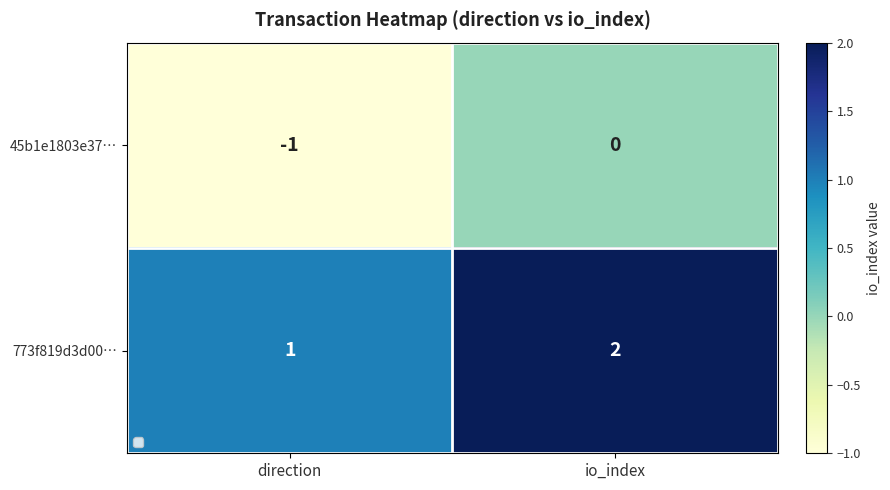

Reading right to left, what are all the values shown in this chart?

45b1e1803e37…: io_index=0	direction=-1
773f819d3d00…: io_index=2	direction=1